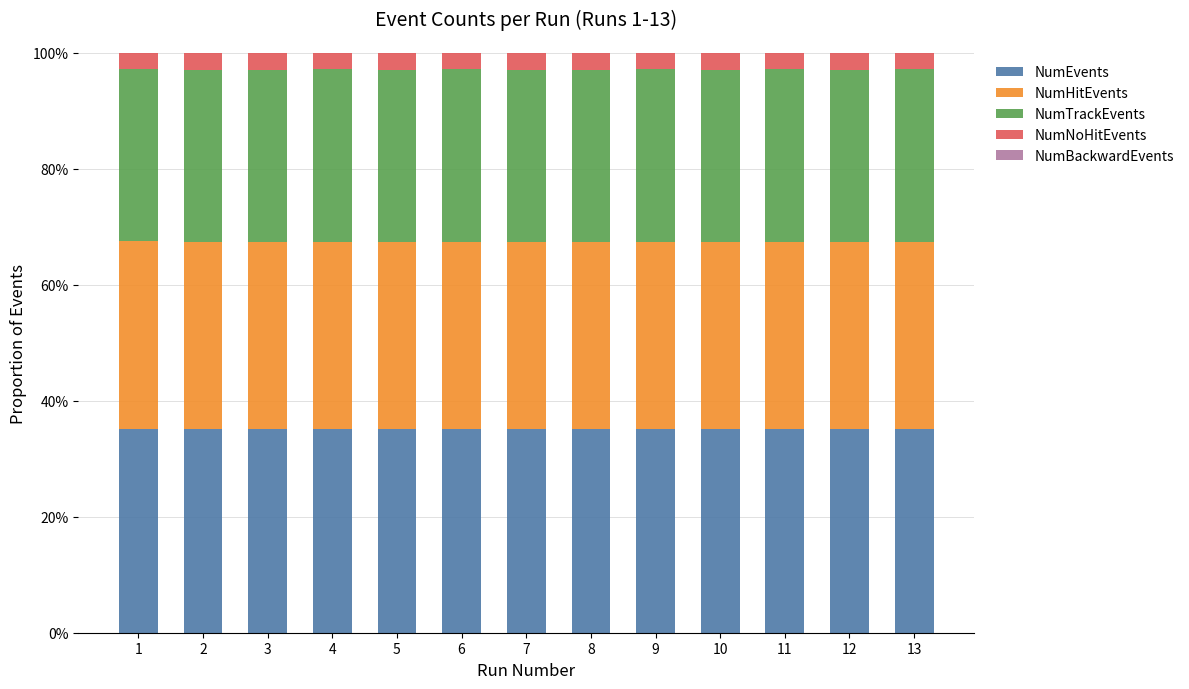

What is the value of the NumEvents bar at the 7th from the left?

0.4